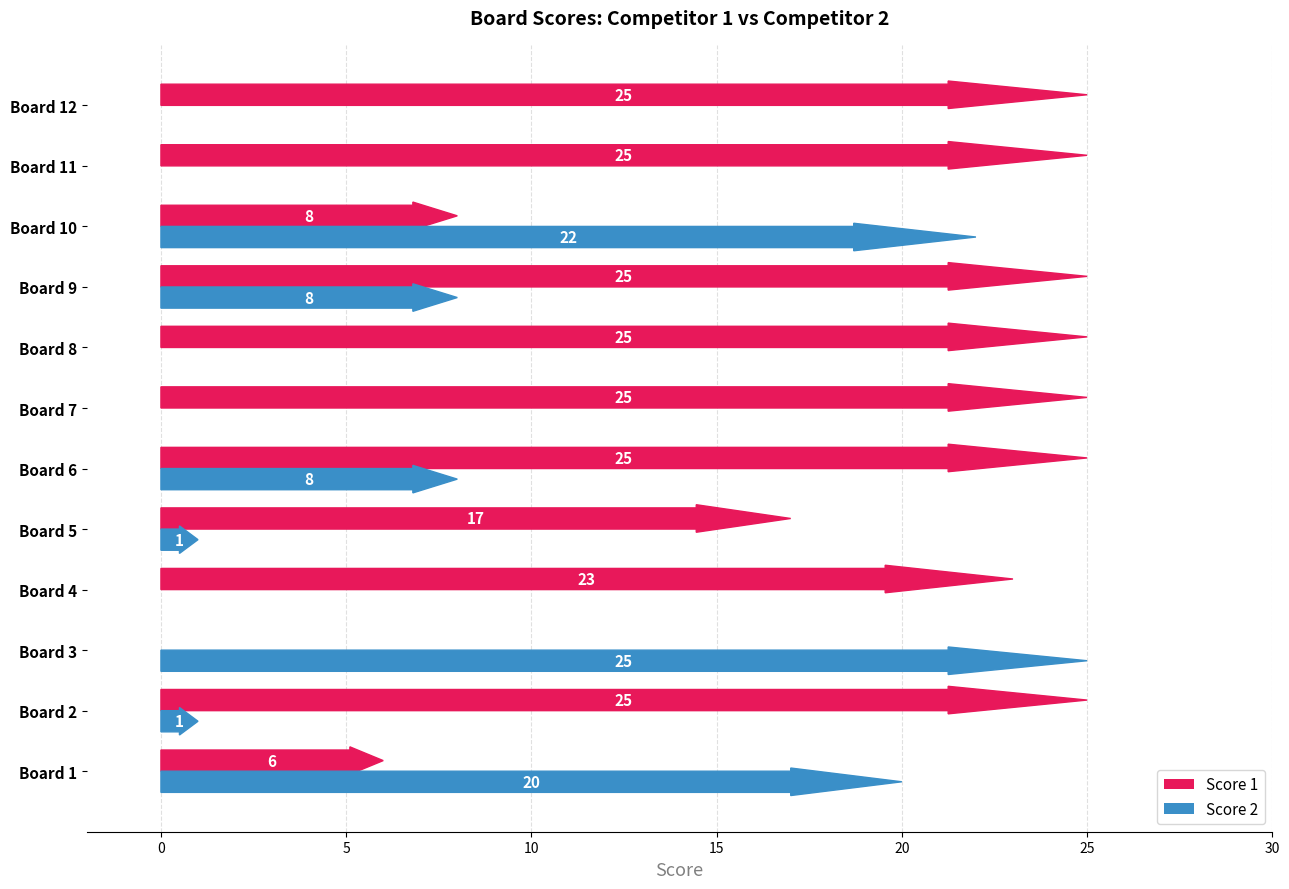

How many bars are there in total?

24